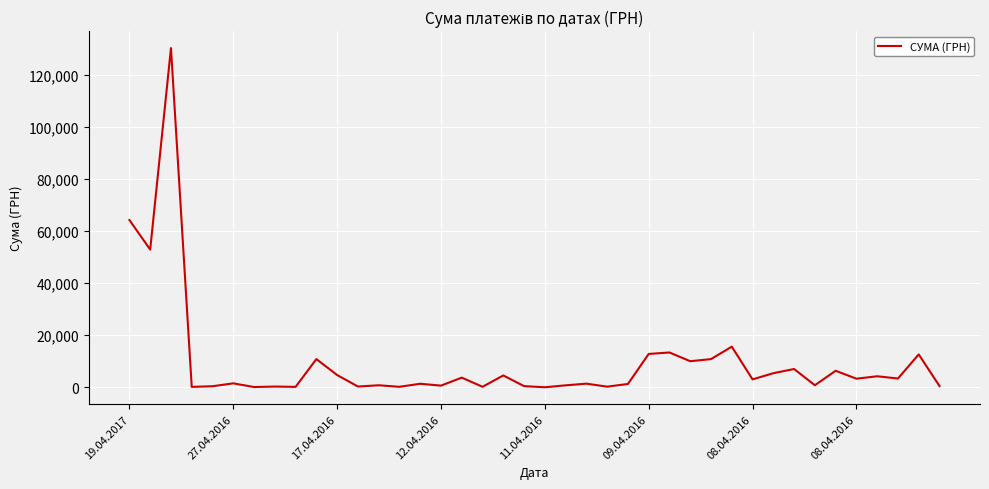

What is the difference between the maximum and minimum values?

130357.3